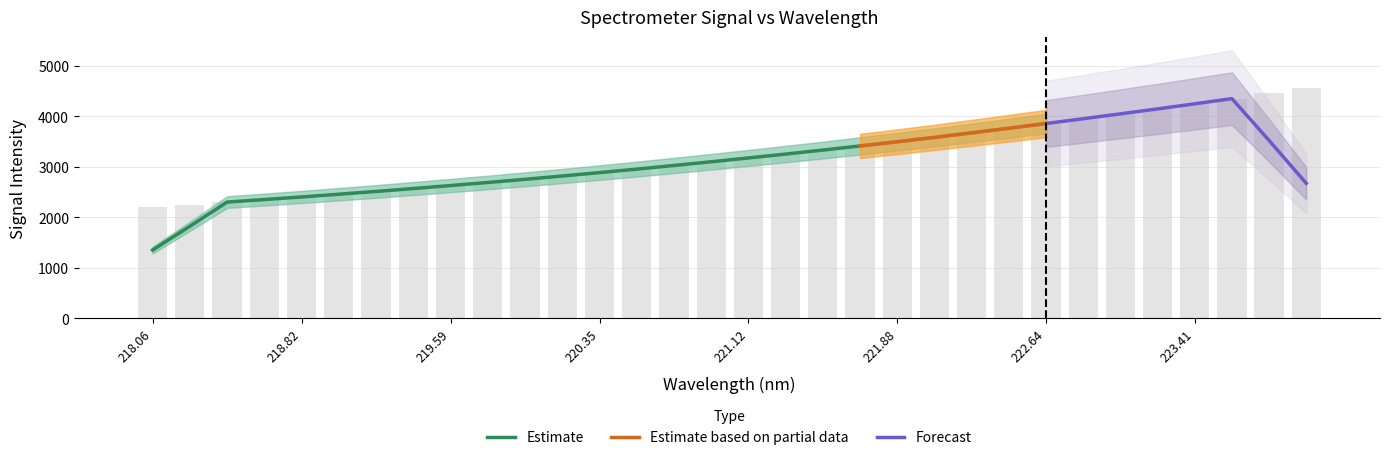

What is the smallest value displayed?

2202.5